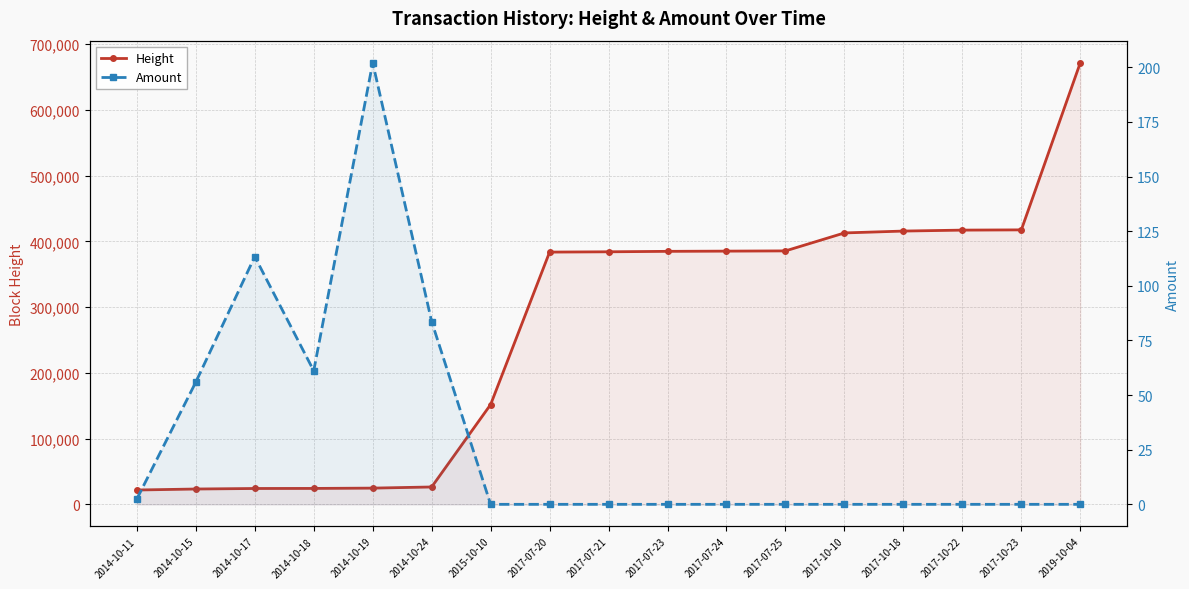

What is the difference between the Height values at 2014-10-17 and 2014-10-18?

100.0